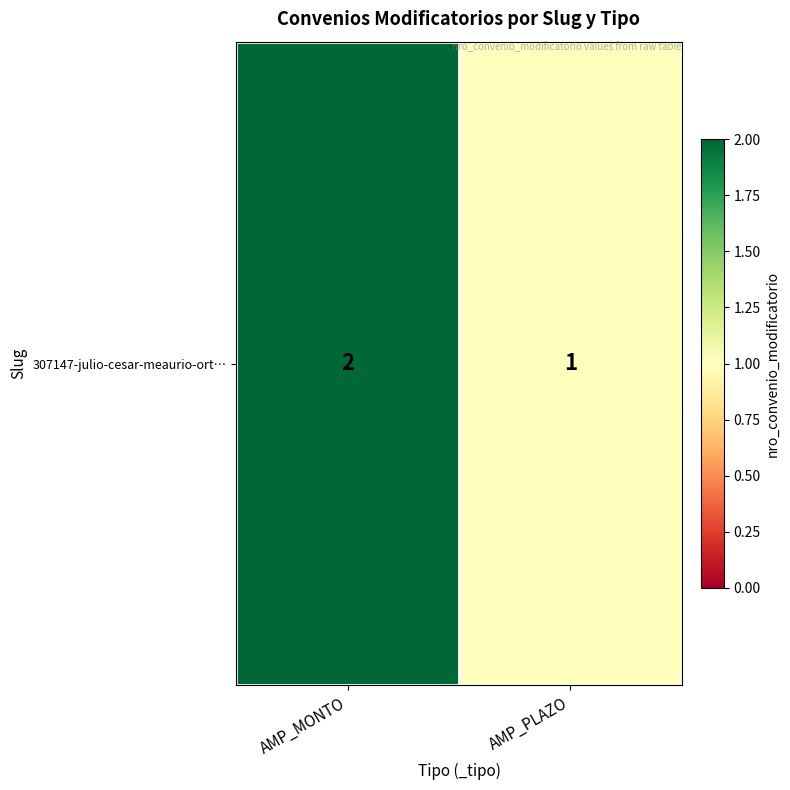

What is the approximate value at AMP_PLAZO?

1